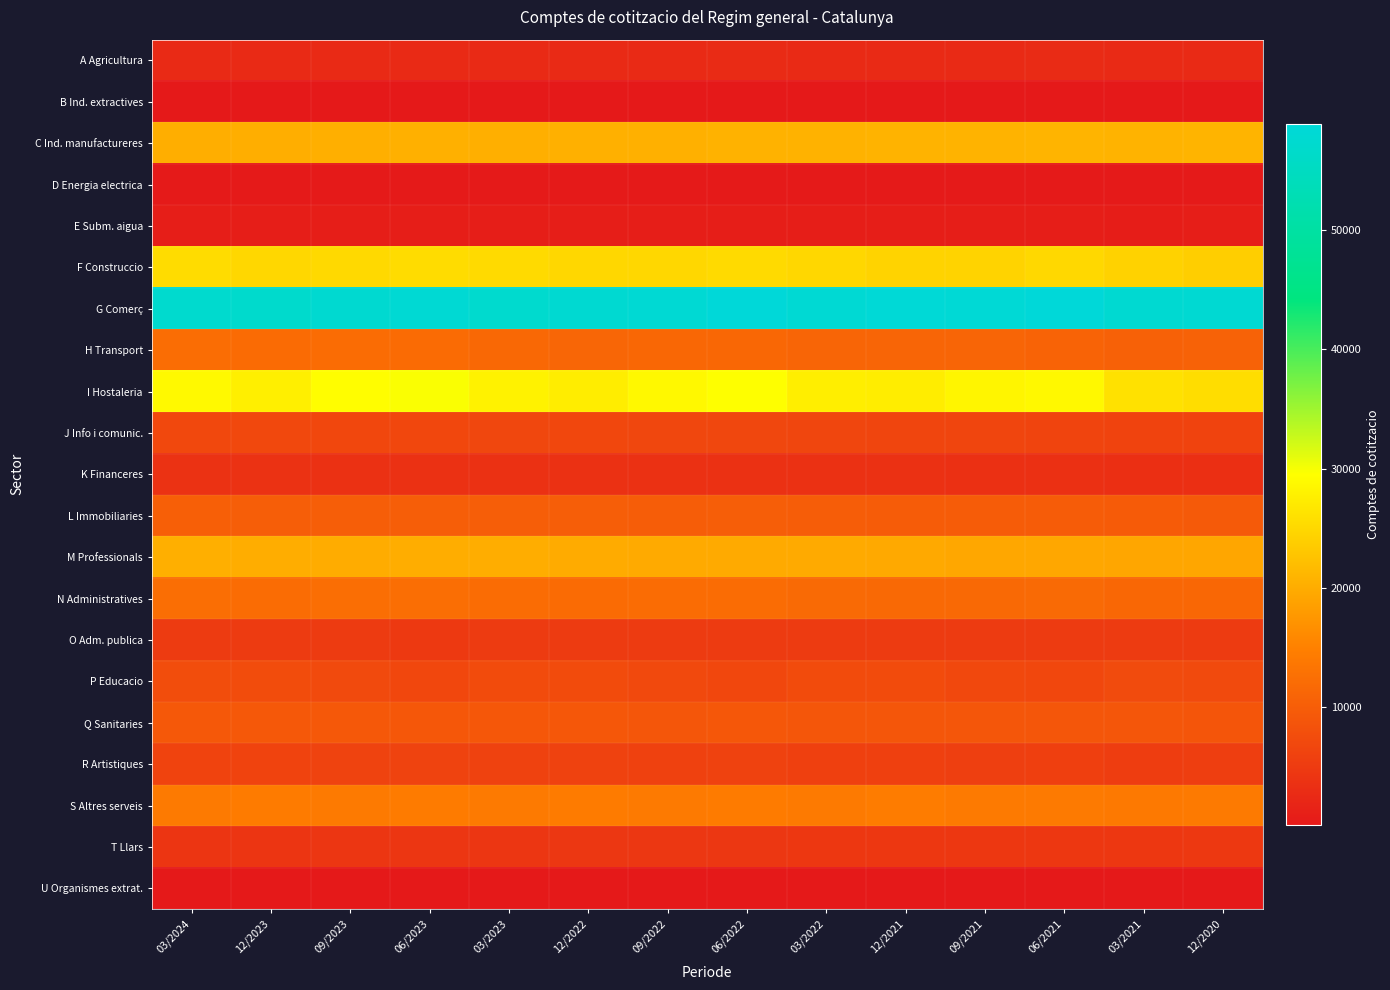

Which series has the largest total across all categories?

G Comerç